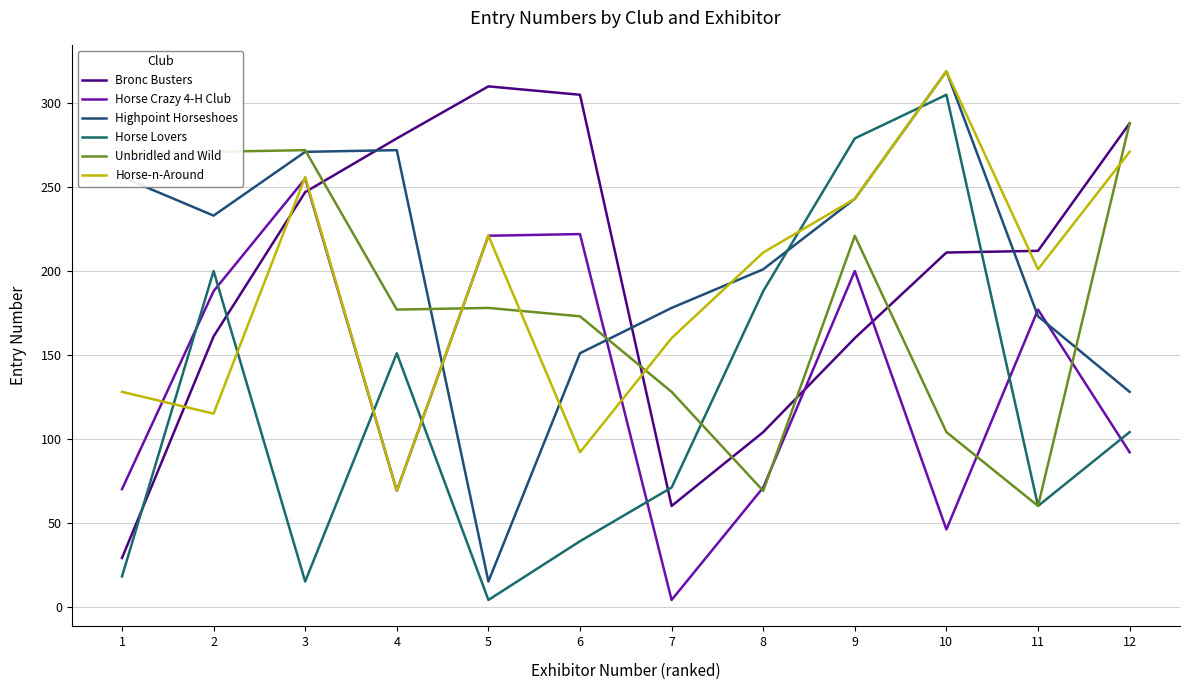

What is the value of the Unbridled and Wild point at the 11th from the left?

60